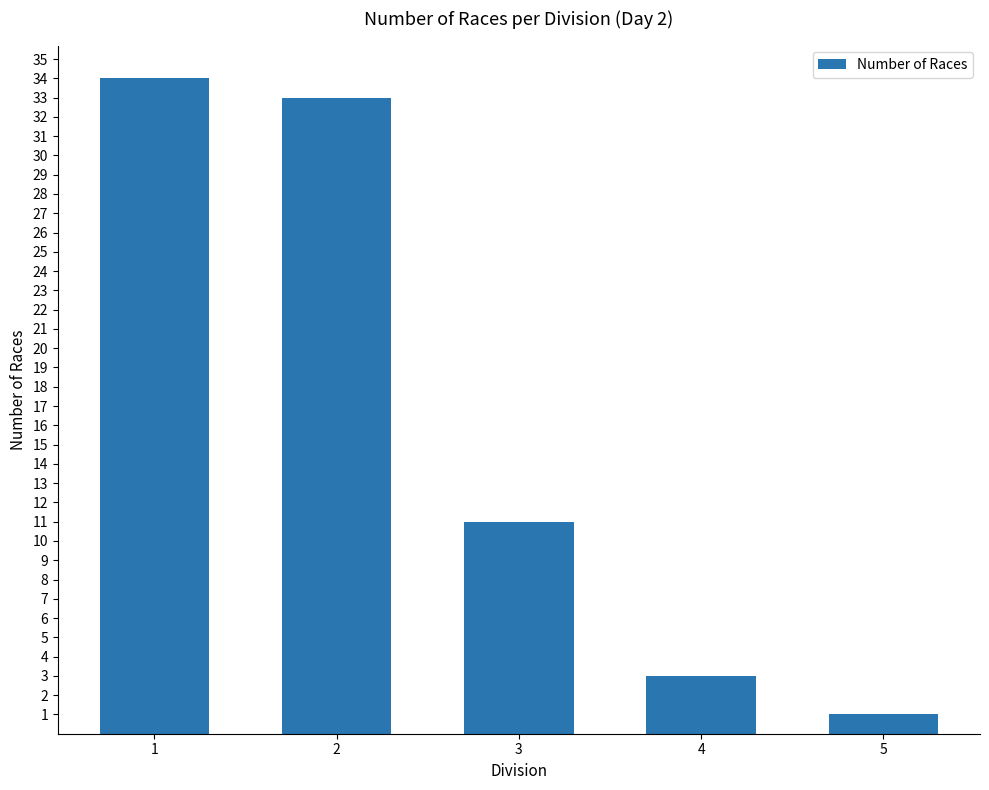

What is the sum of the values at 3 and 4?

14